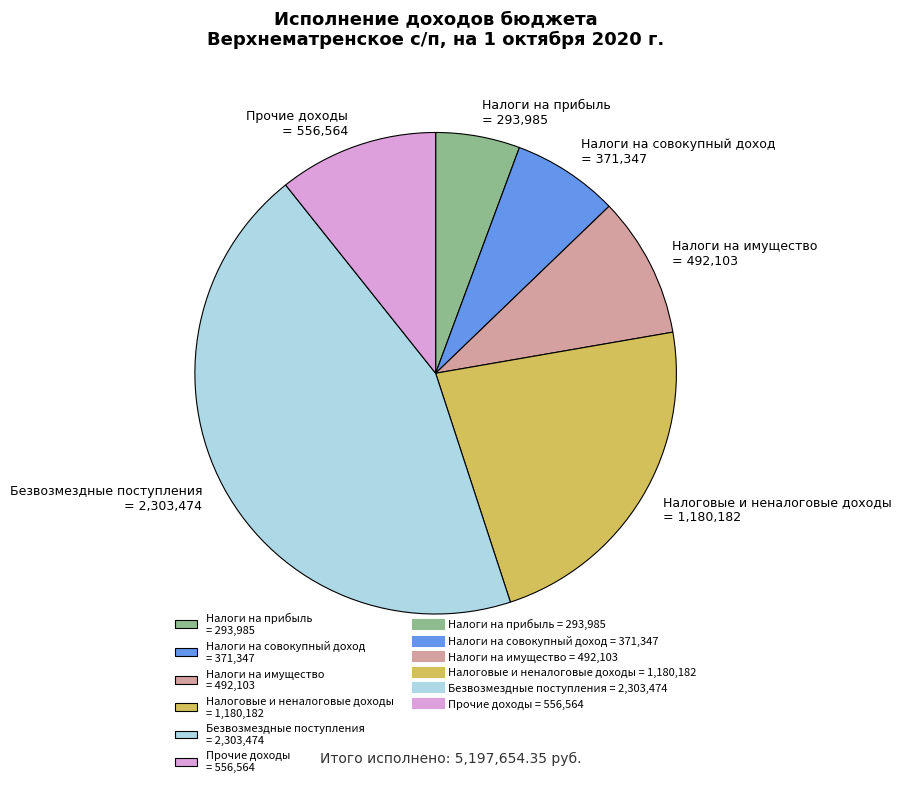

Approximately how many times larger is the value at Налоги на имущество = 492,103 compared to Прочие доходы = 556,564?

0.9